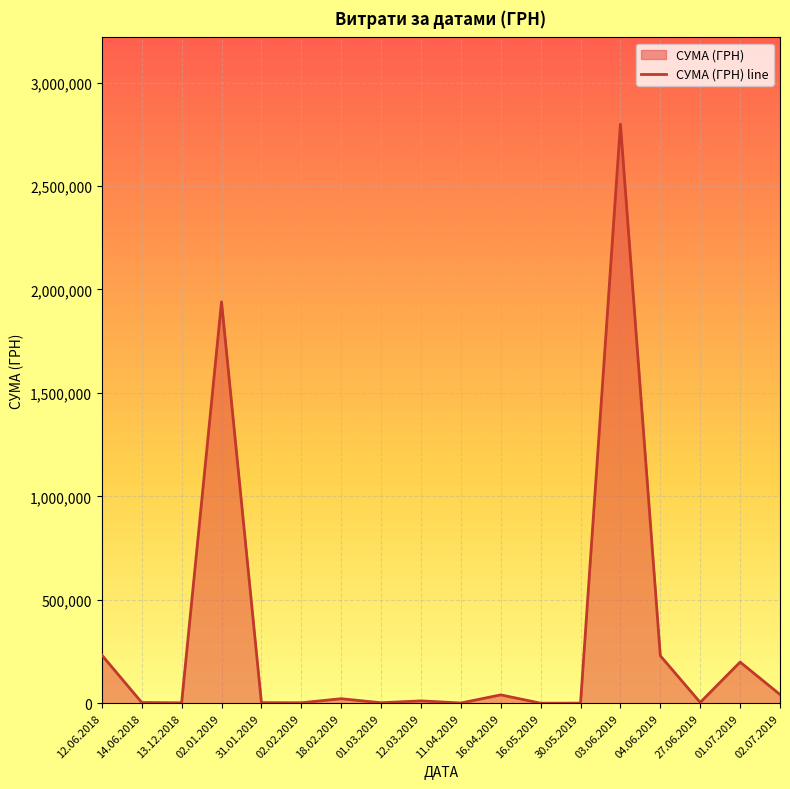

Rank the categories by value from lowest to highest.

16.05.2019, 30.05.2019, 11.04.2019, 13.12.2018, 02.02.2019, 01.03.2019, 31.01.2019, 14.06.2018, 27.06.2019, 12.03.2019, 18.02.2019, 16.04.2019, 02.07.2019, 01.07.2019, 04.06.2019, 12.06.2018, 02.01.2019, 03.06.2019